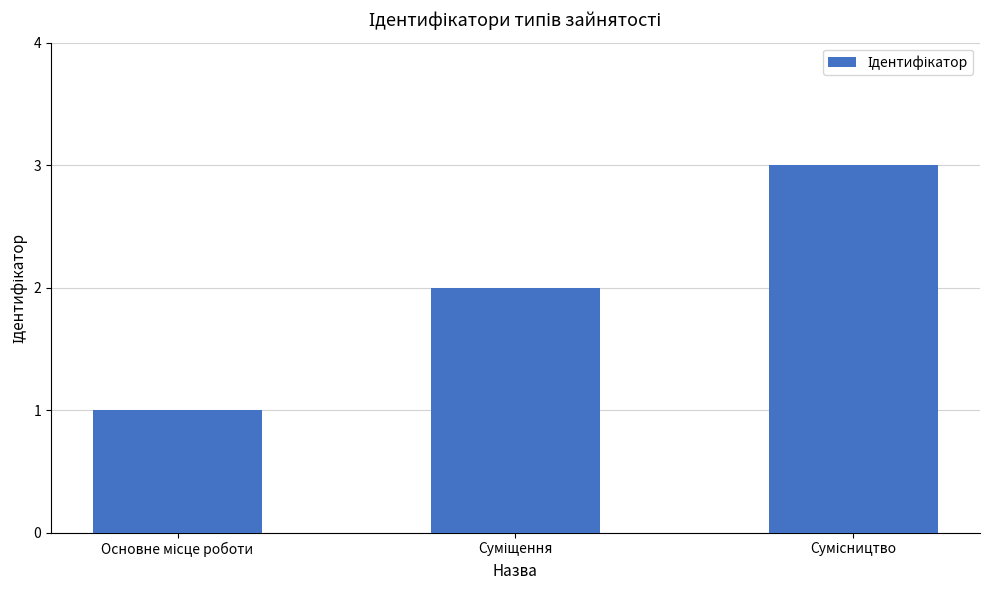

Reading right to left, transcribe all the data shown in this chart.

3	2	1